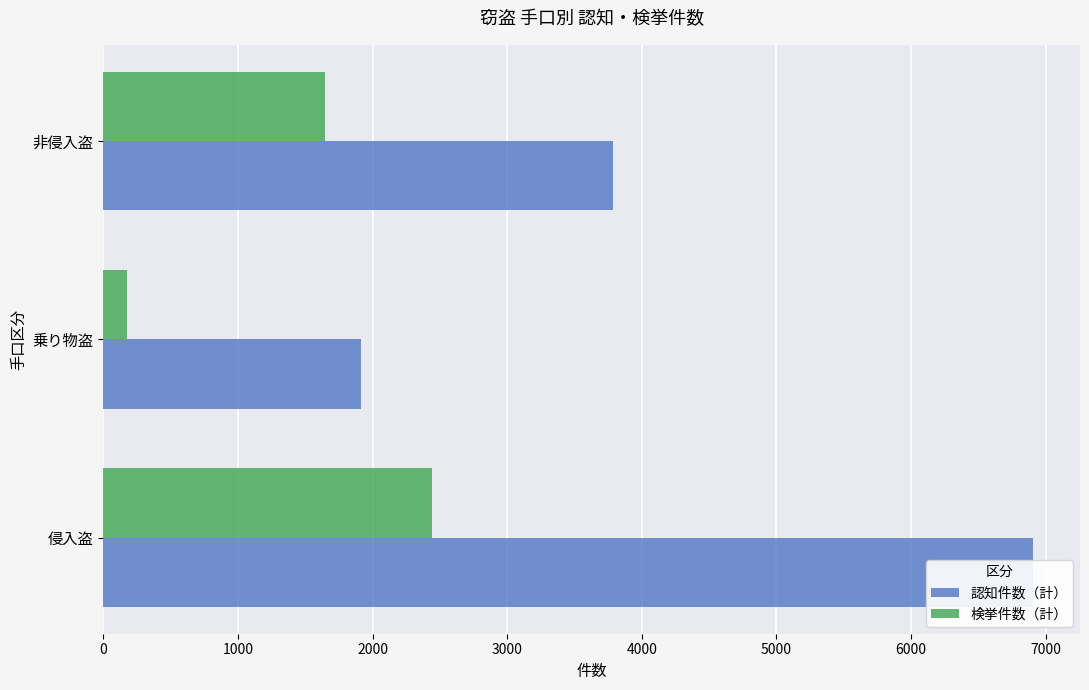

The value of 検挙件数（計） at 乗り物盗 is 173. True or false?

True